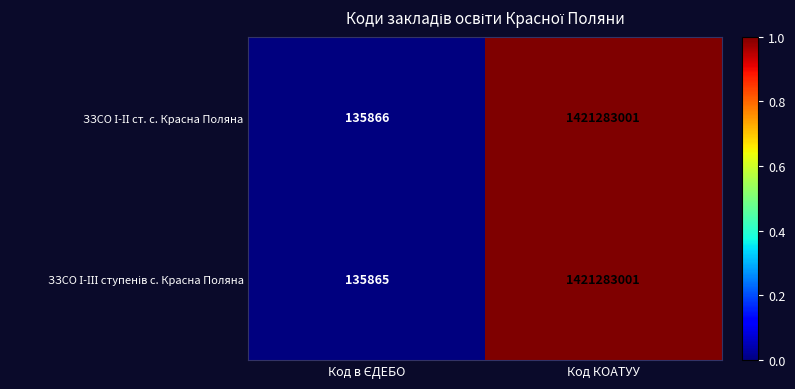

At which category is the sum across all series the highest?

Код КОАТУУ